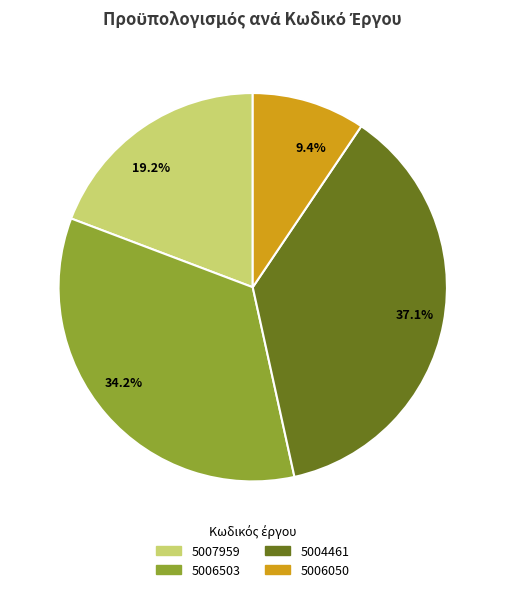

Which slice is the largest?

37.1%